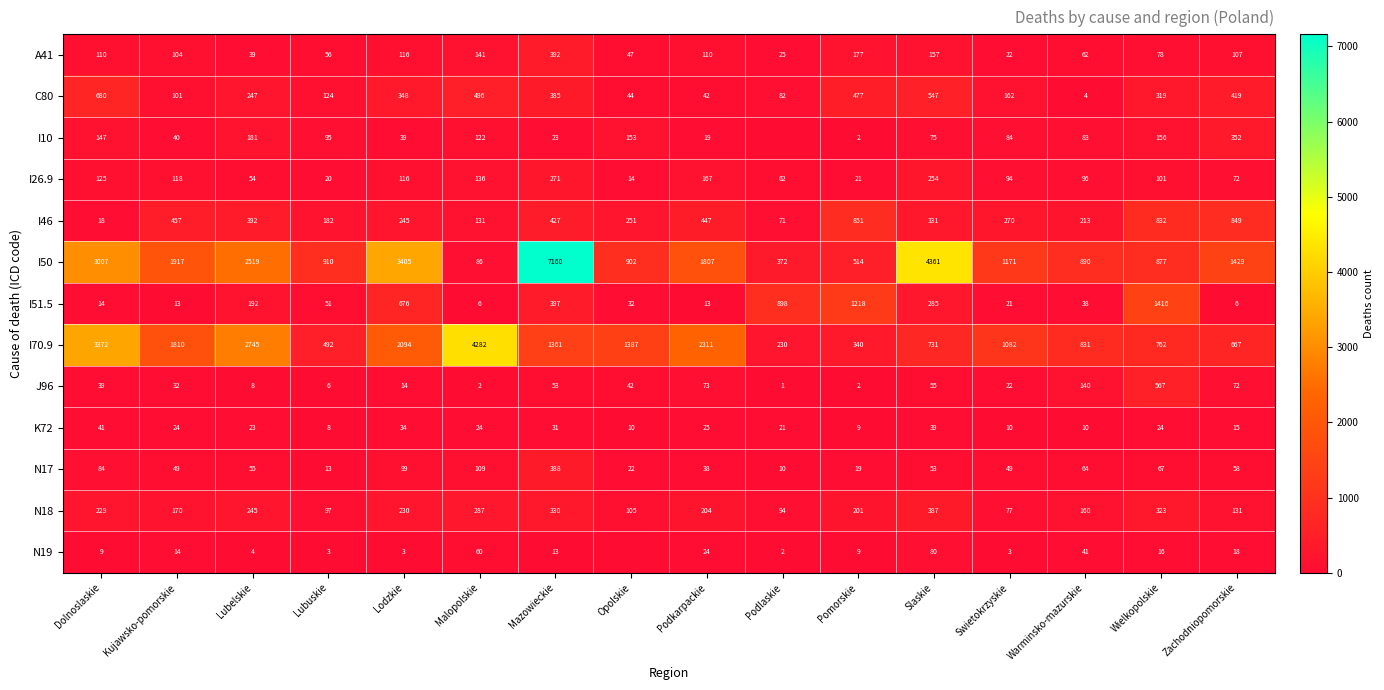

At how many categories does at least one series exceed 4678?

1